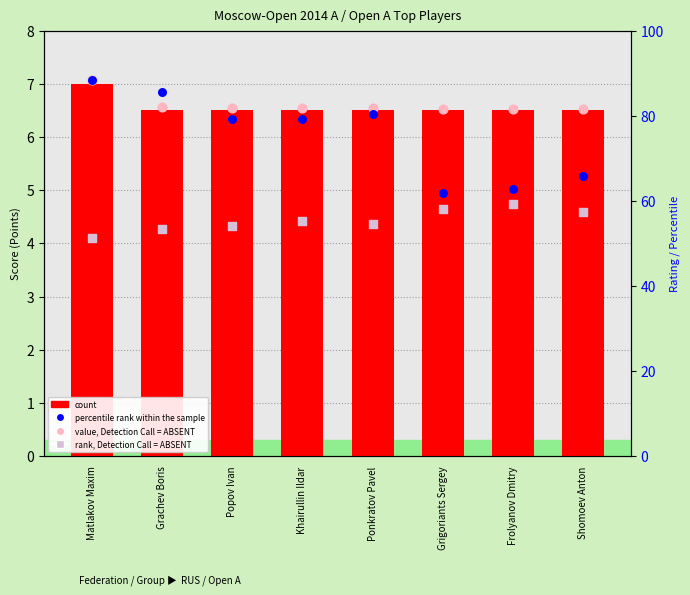

What are all the series names shown in the legend?

count, value, Detection Call = ABSENT, percentile rank within the sample, rank, Detection Call = ABSENT